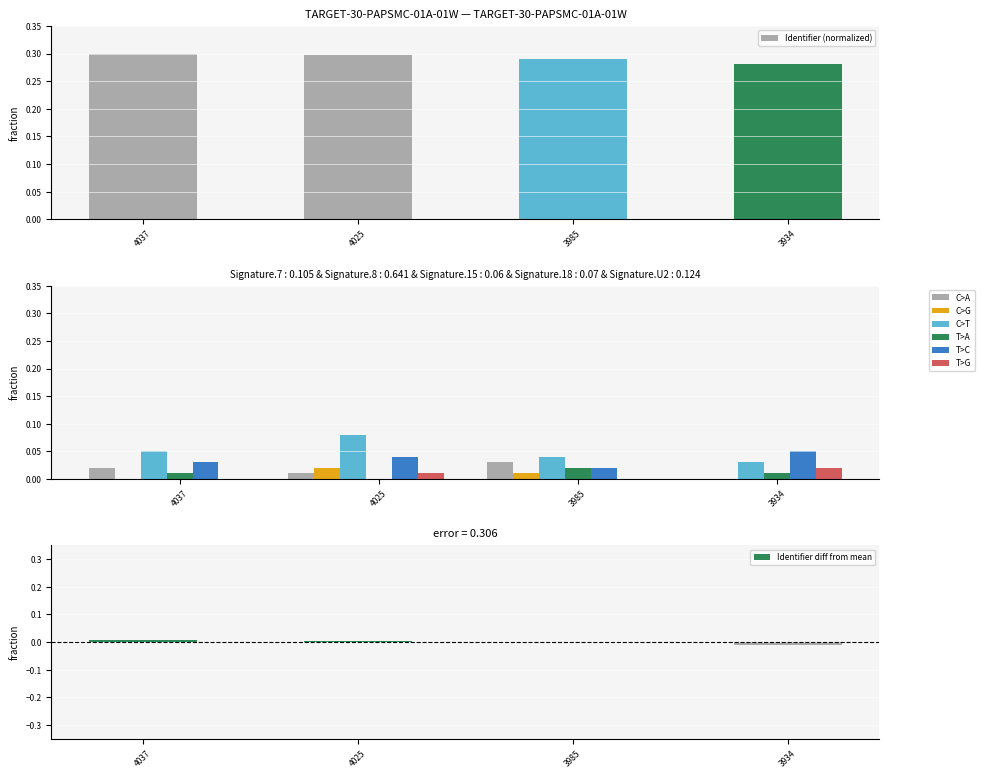

What is the spread (max minus min) of values at 4037?

0.1